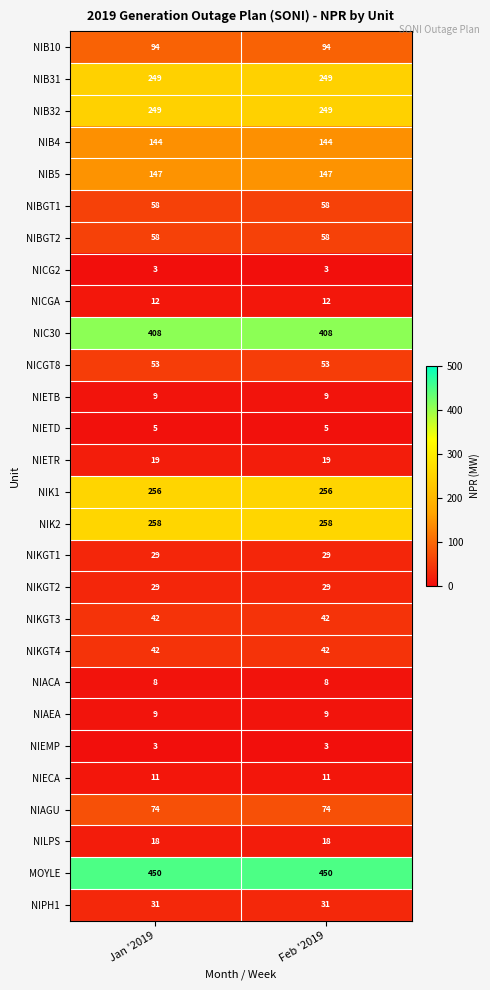

What is the maximum value shown in the chart?

450